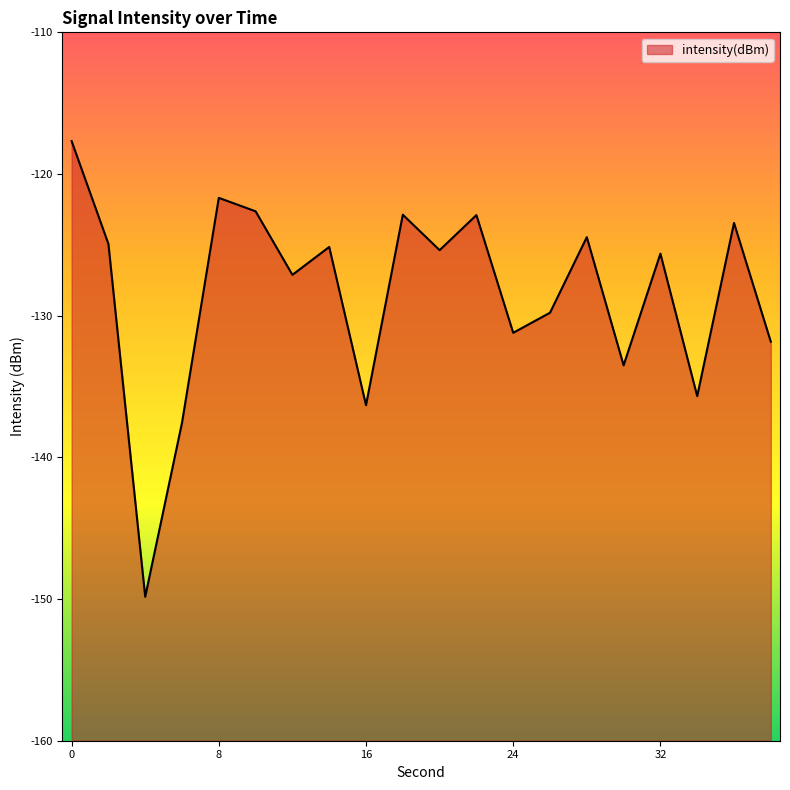

What is the approximate value at 30?

-133.5